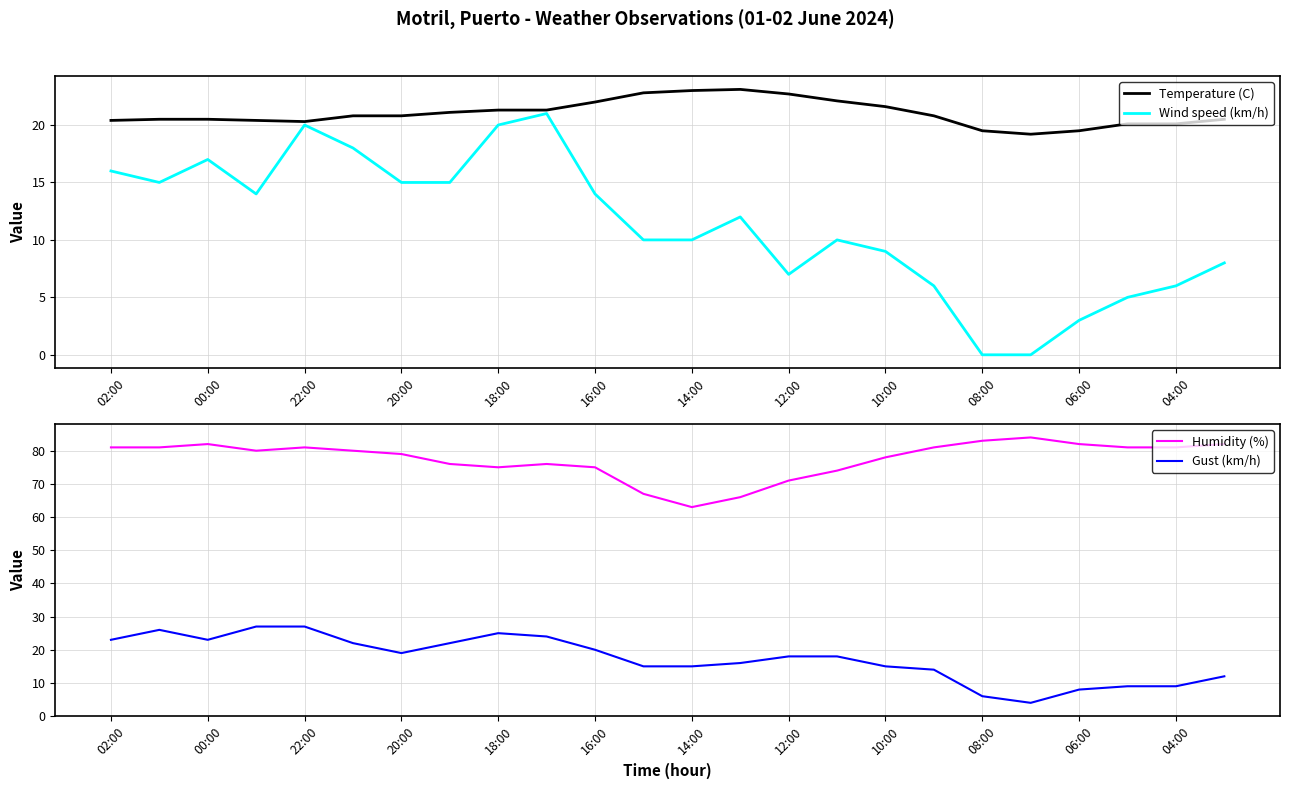

How many interior local peaks does the Humidity (%) series have?

4